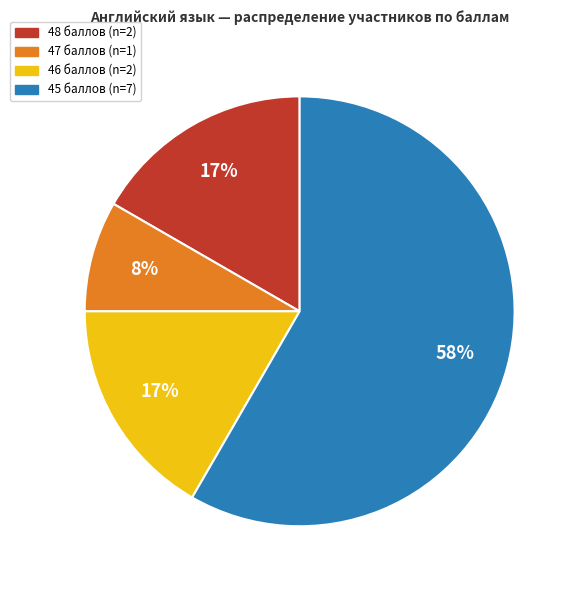

To the nearest percent, what is the average slice percentage?

25%